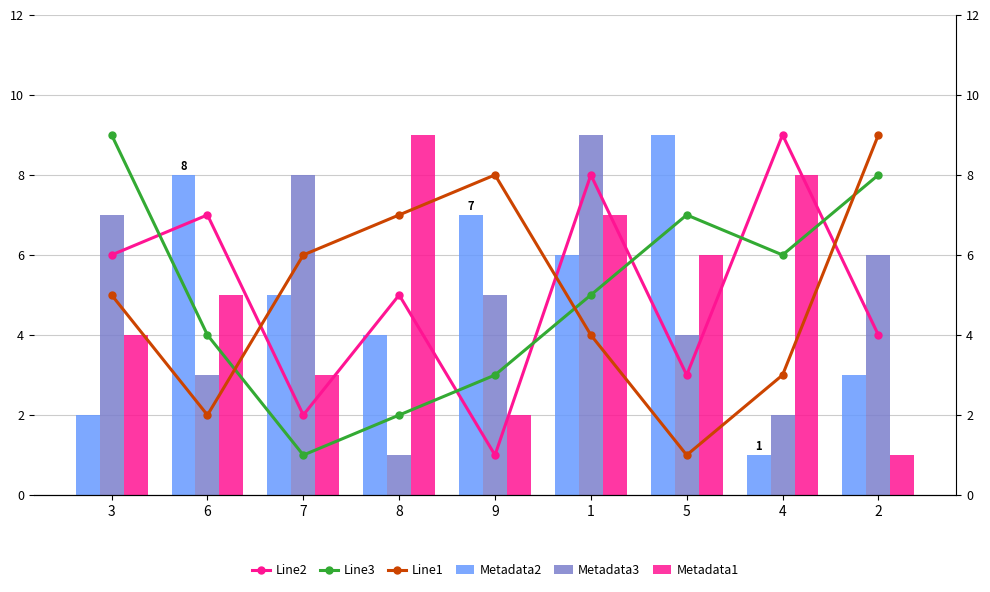

What is the greatest value displayed?

9